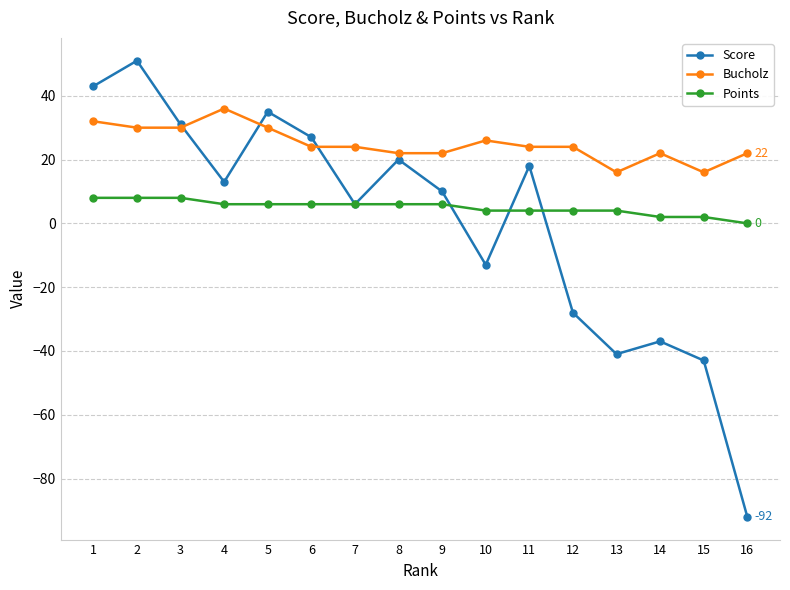

True or false: Score has a value of 60 at 5.

False